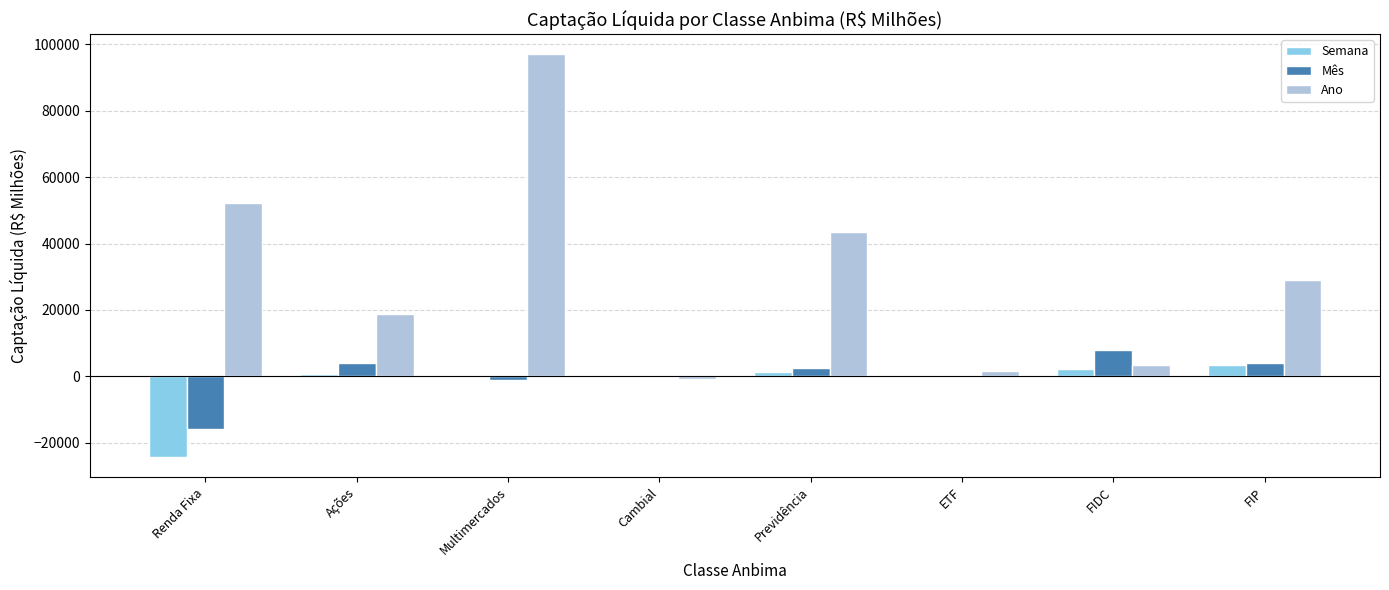

What is the sum of all Ano values?

244418.8